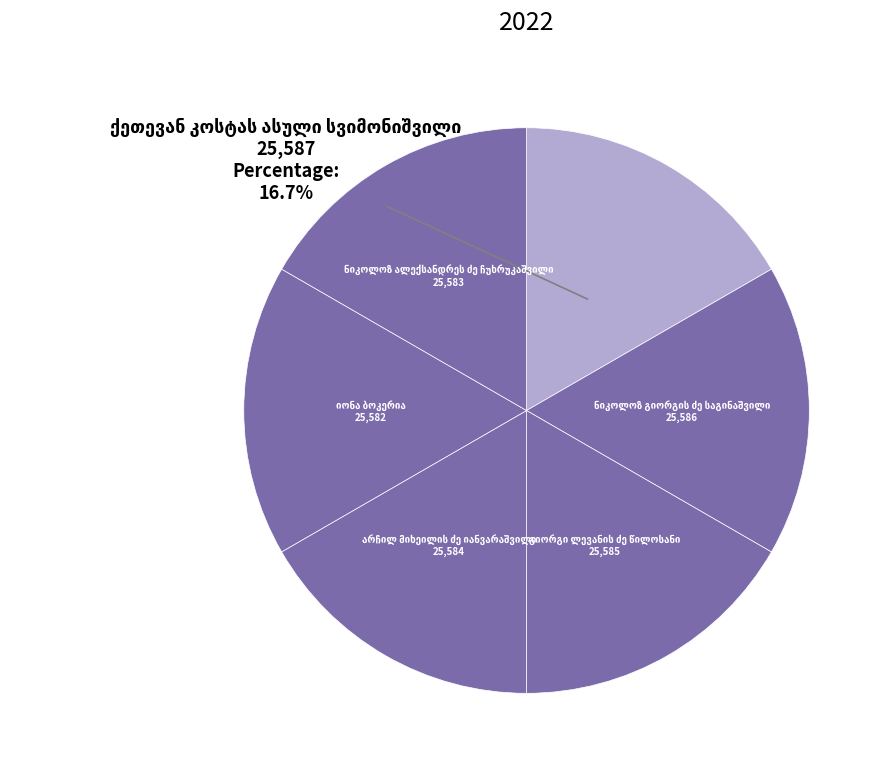

How many slices are in this pie chart?

6